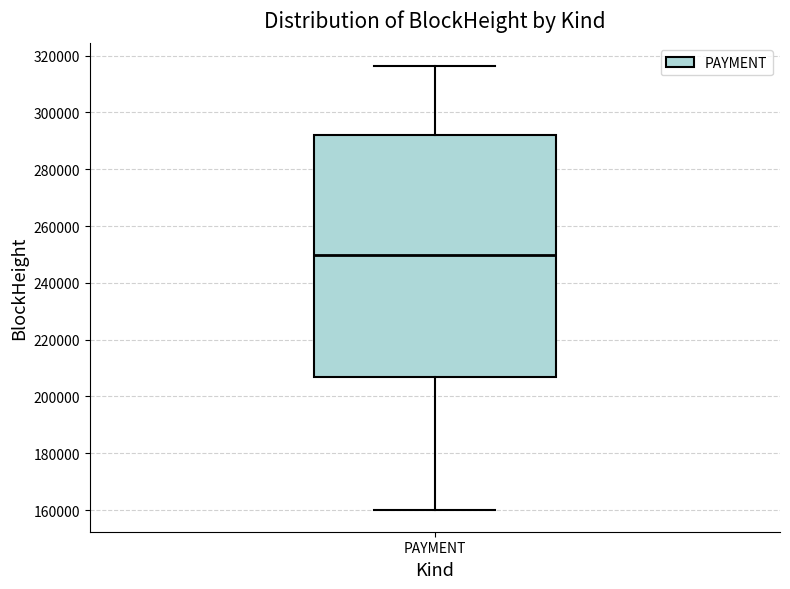

Where is the lower edge of the box for PAYMENT on the y-axis? The values are not printed on the chart, so give them approximately, as read against the axis.

206000